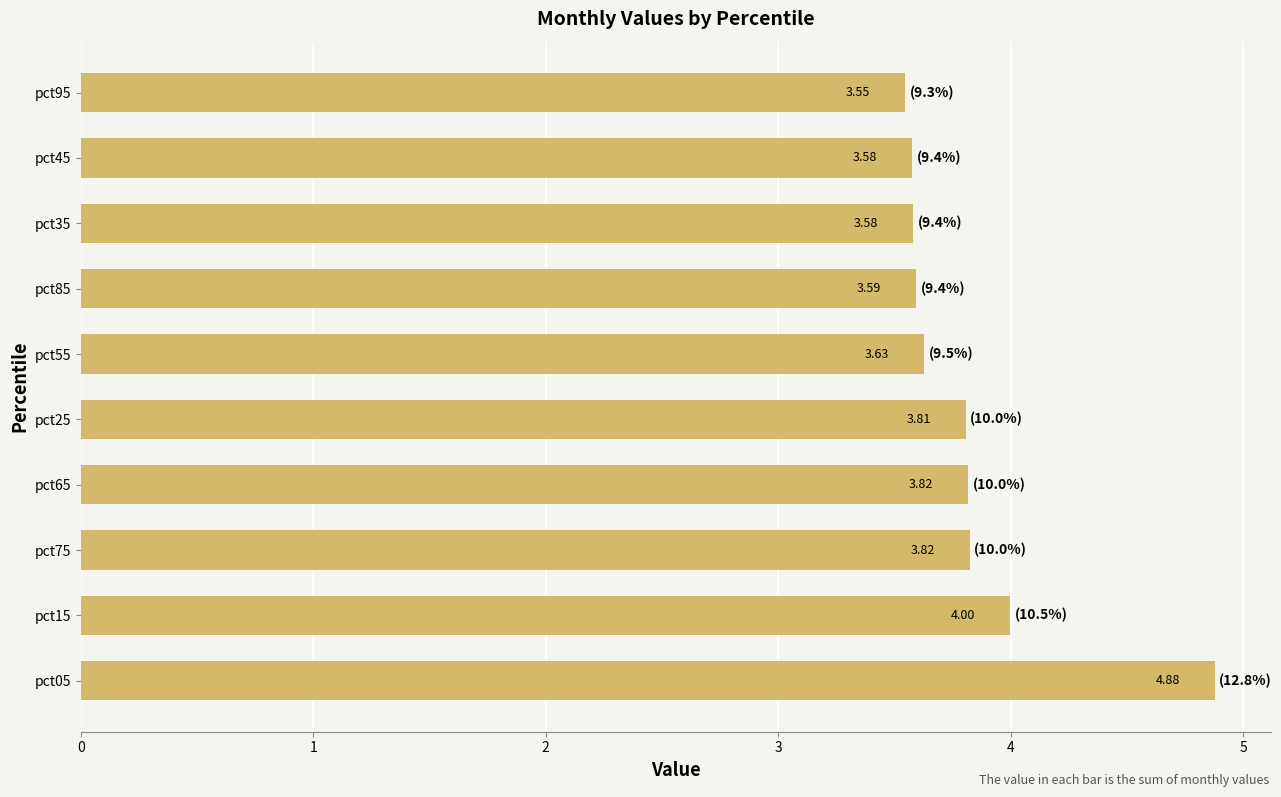

What is the difference between the maximum and minimum values?

1.3